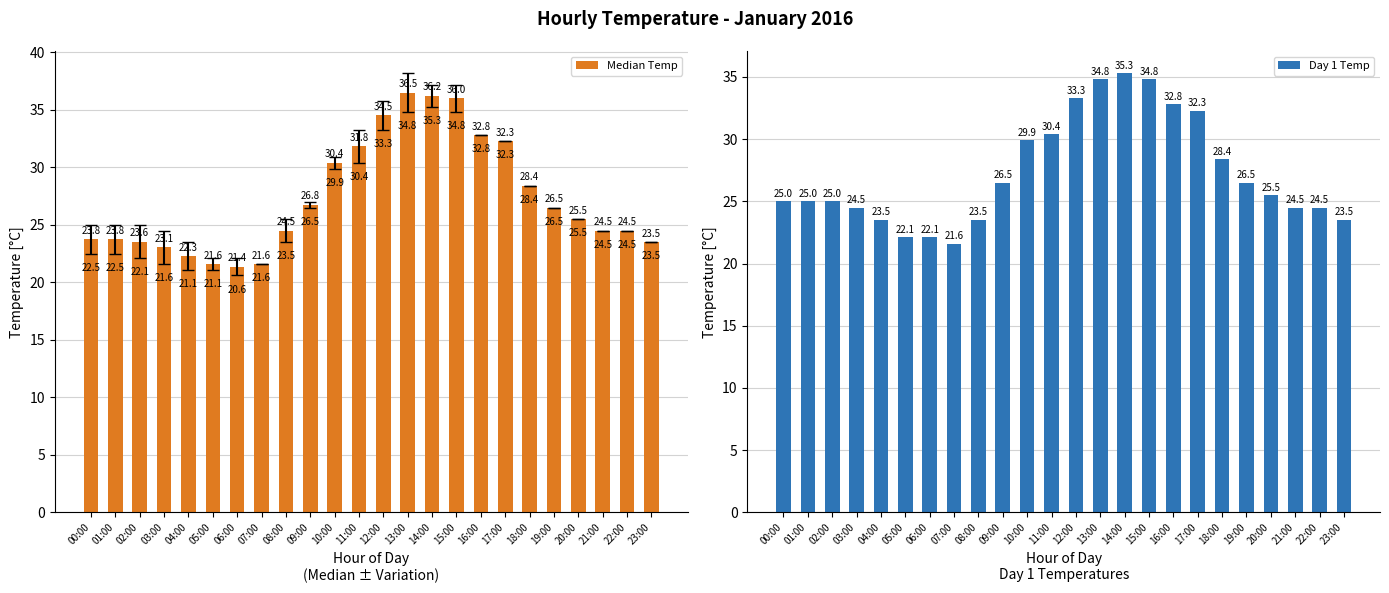

What is the greatest value displayed?

36.5